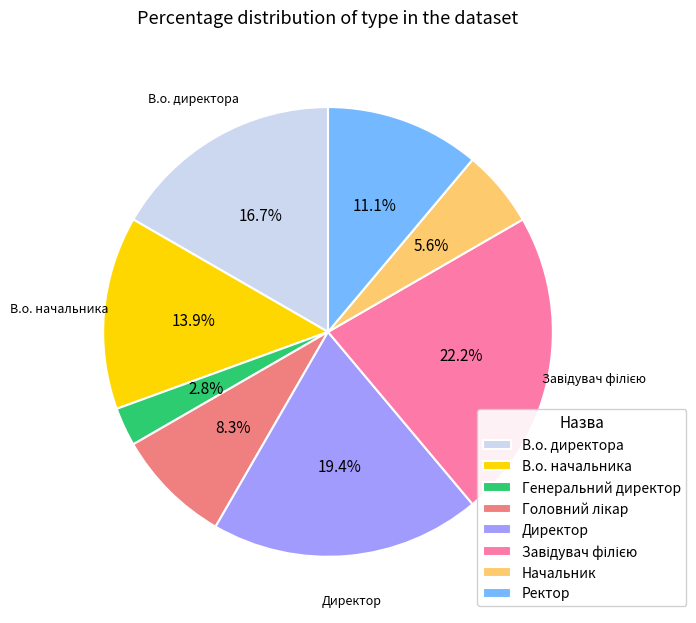

How many segments does this pie chart have?

8